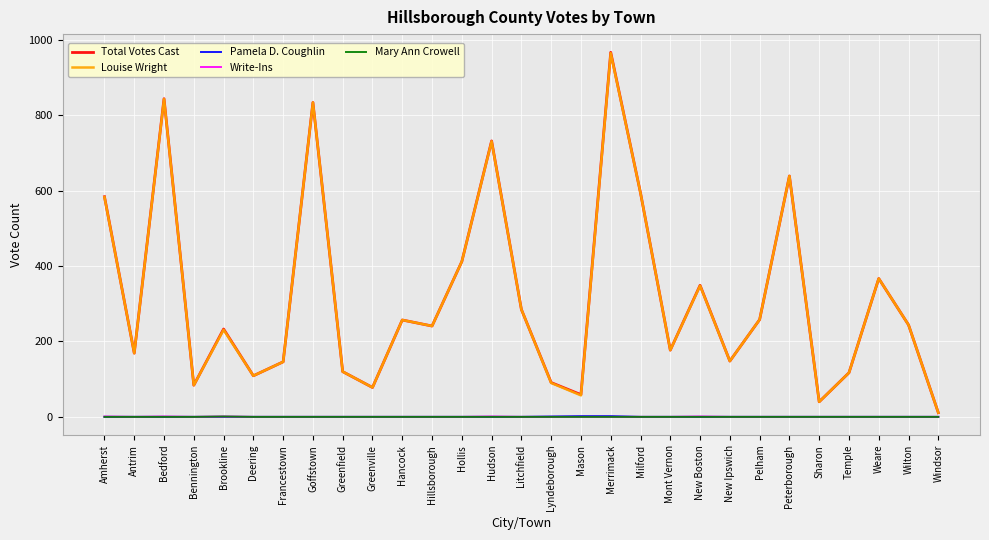

Between Merrimack and New Boston, which series saw the biggest shift?

Total Votes Cast